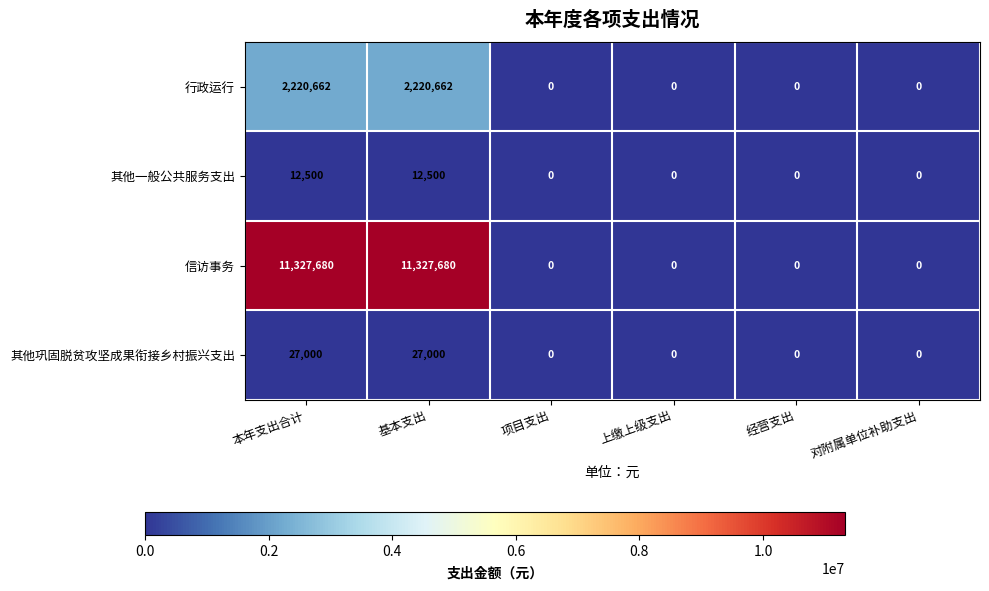

What is the greatest value displayed?

11327680